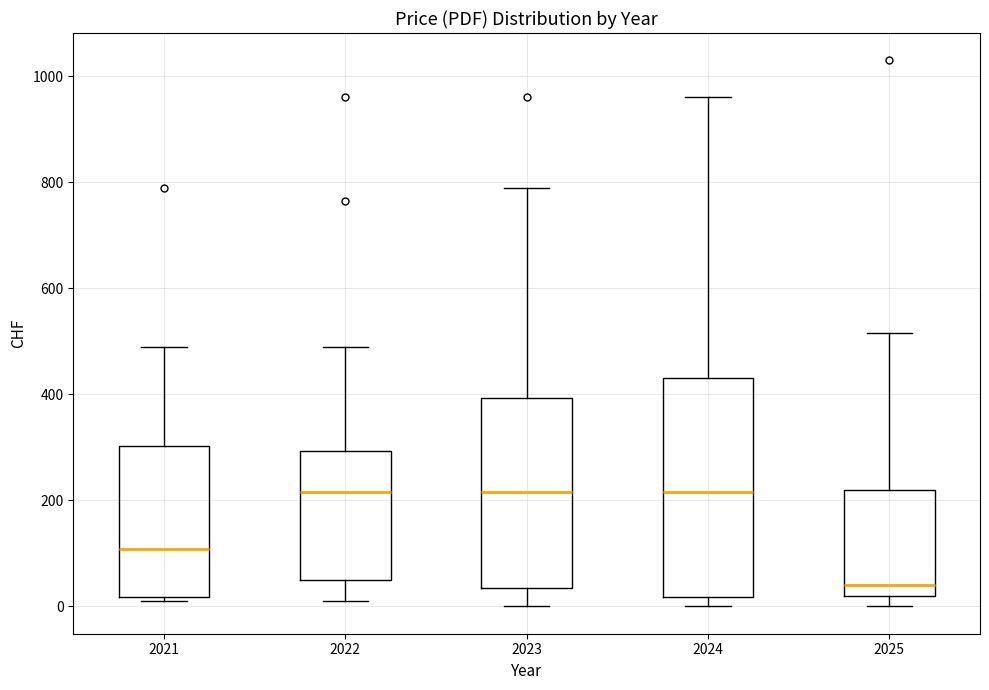

Reading left to right, read every box against the y-axis: the position of its median line, the range the box covers, and the ends of its whiskers. The values are not printed on the chart, so give them approximately, as read against the axis.

2021: median 100, box 20 to 300, whiskers 20 (just below the box's lower edge) to 500
2022: median 220, box 60 to 300, whiskers 20 to 500
2023: median 220, box 40 to 400, whiskers 0 to 800
2024: median 220, box 20 to 440, whiskers 0 to 960
2025: median 40, box 20 to 220, whiskers 0 to 520